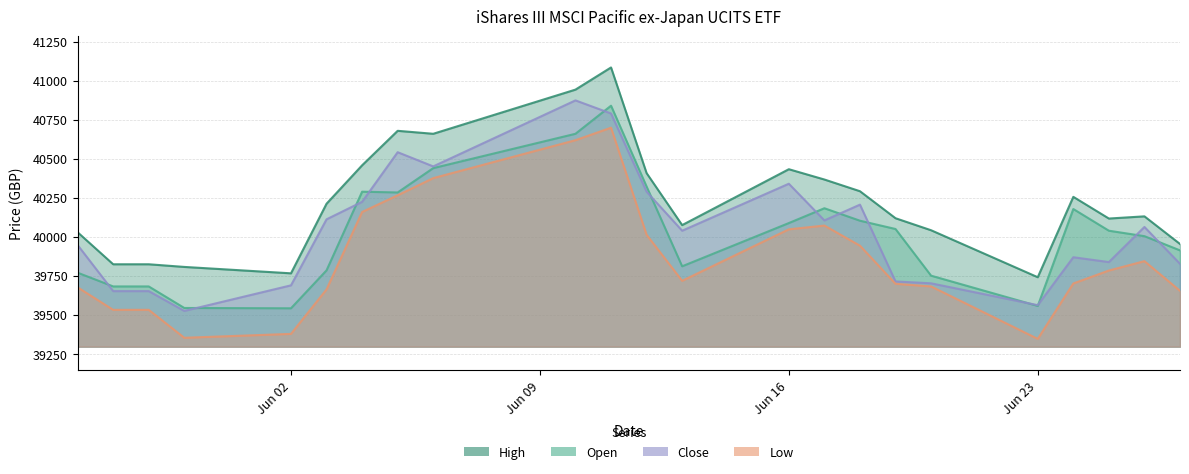

What is the maximum value shown in the chart?

41085